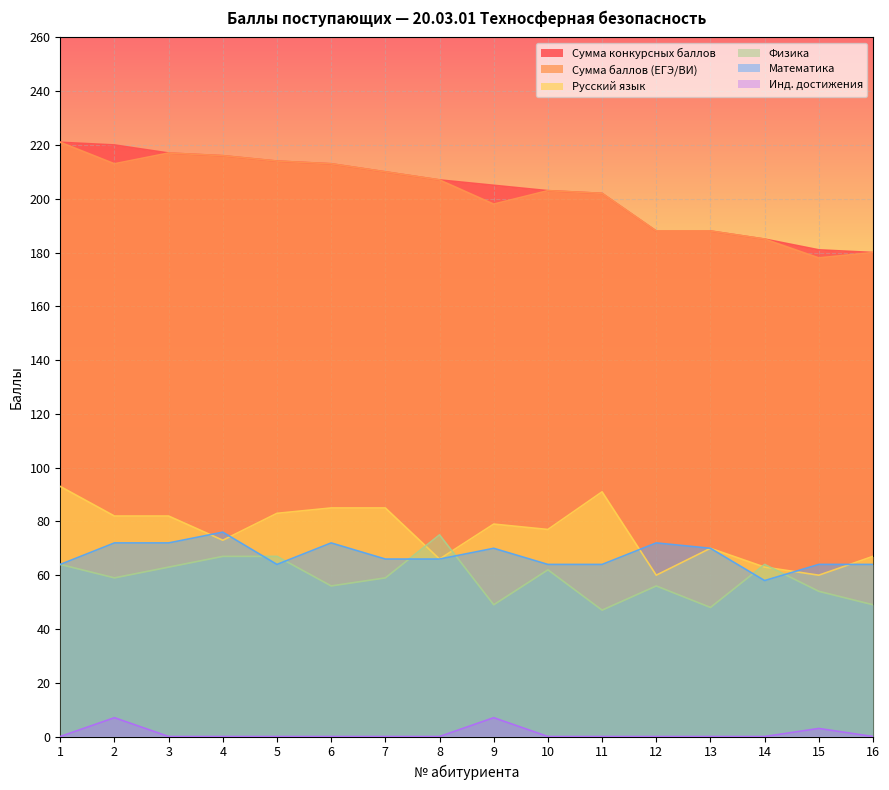

Which series changed the most between 12 and 14?

Математика